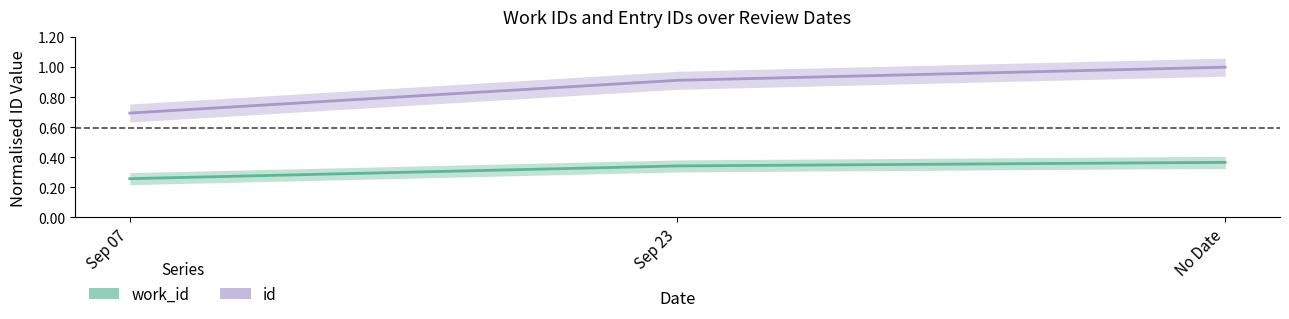

Reading left to right, list all the values displayed in this chart.

work_id: 0.3	0.3	0.4
id: 0.7	0.9	1.0